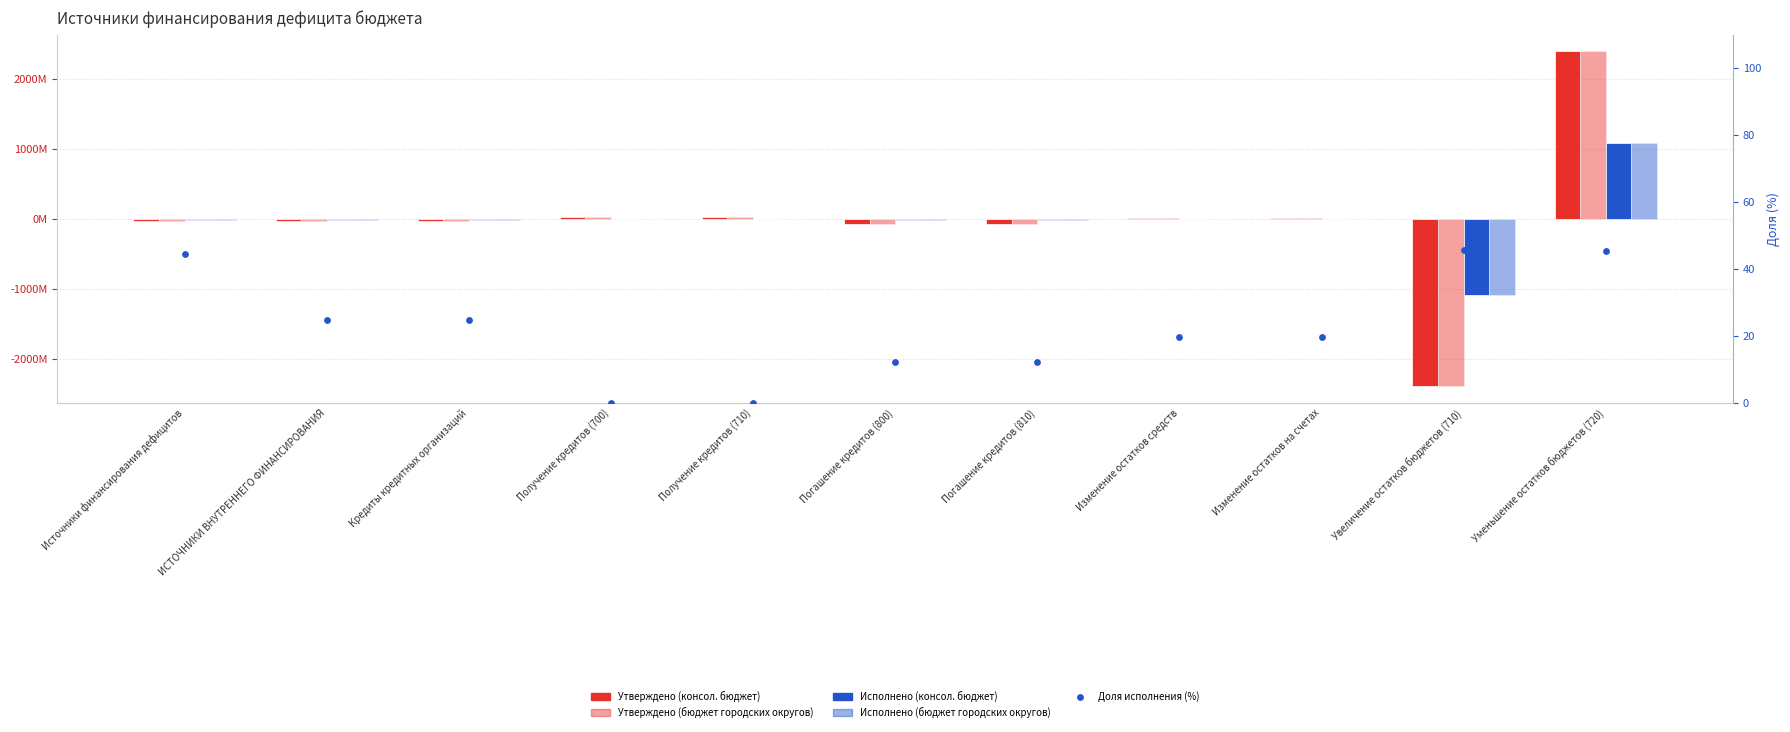

Which series contains the highest Y value?

Утверждено (консол. бюджет)